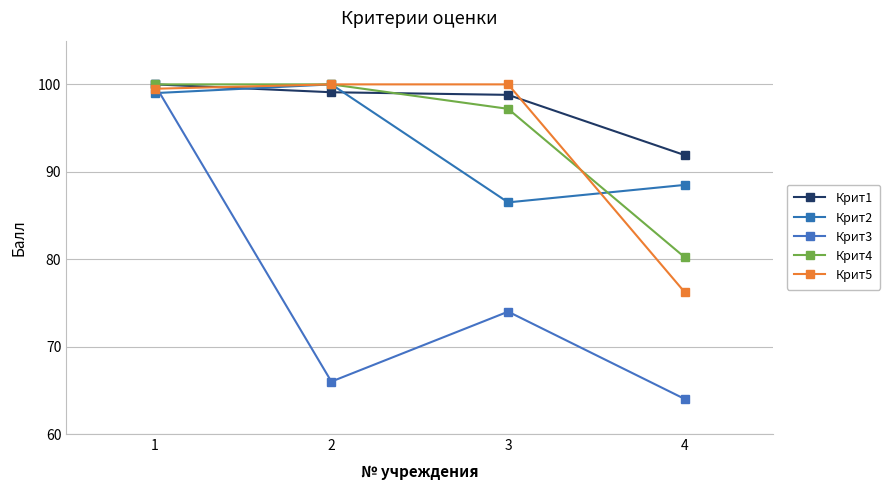

Reading left to right, what are all the values shown in this chart?

Крит1: 100.0	99.1	98.8	91.9
Крит2: 99.0	100.0	86.5	88.5
Крит3: 100.0	66.0	74.0	64.0
Крит4: 100.0	100.0	97.2	80.2
Крит5: 99.5	100.0	100.0	76.2